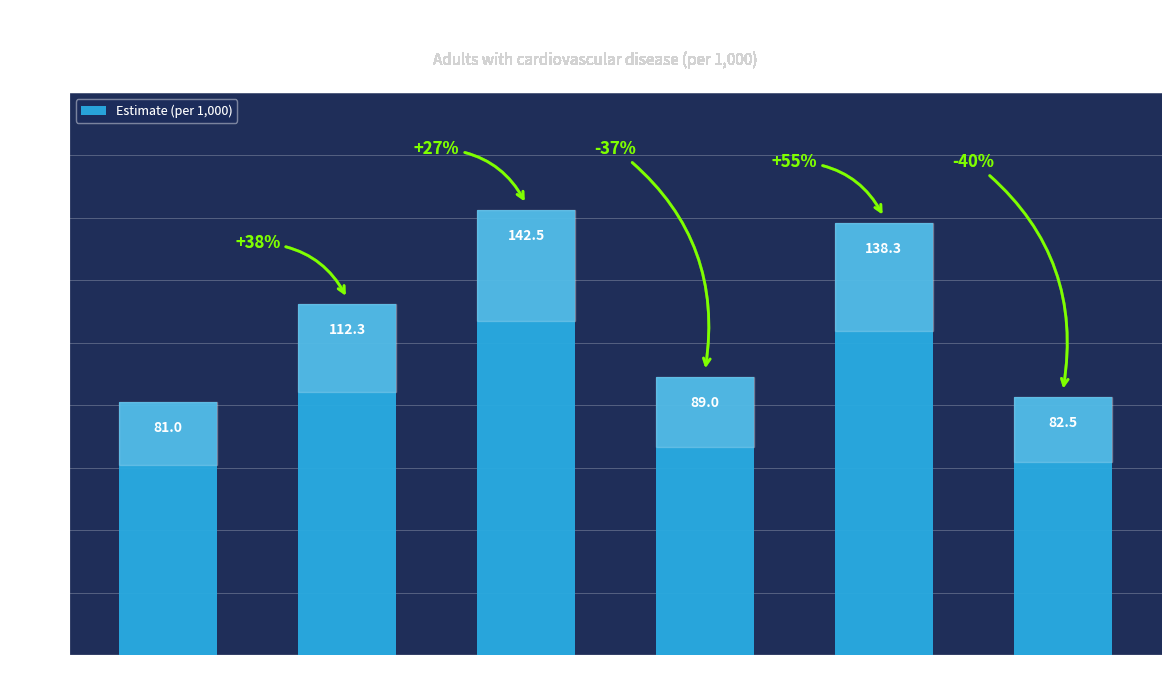

Which label corresponds to the largest value in the chart?

45-54 years